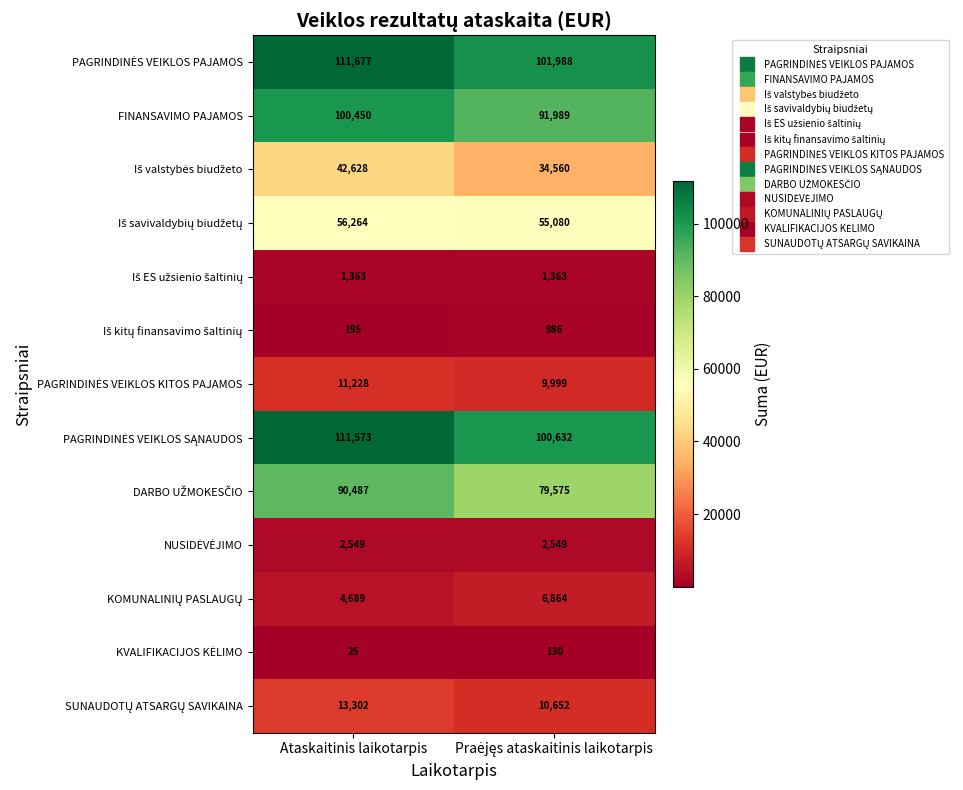

What is the minimum value shown in the chart?

25